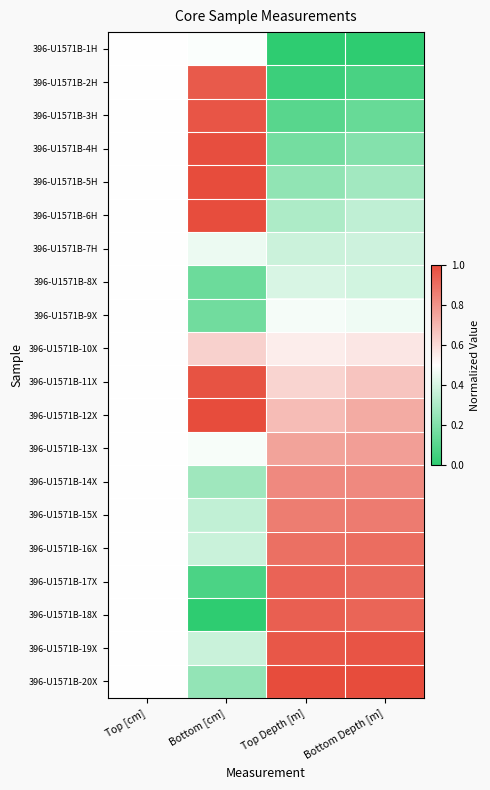

Which has a higher value, Top Depth [m] or Bottom [cm]?

Bottom [cm]